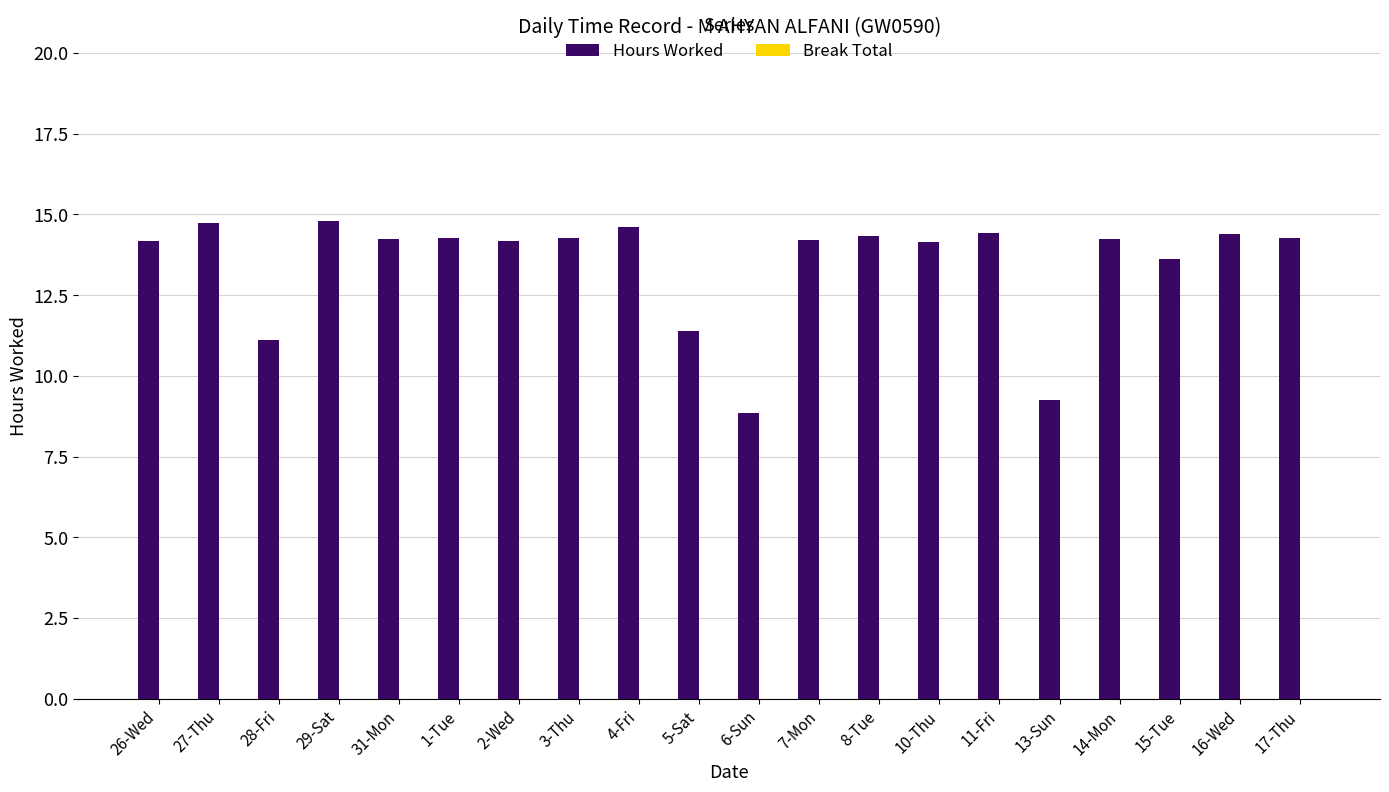

The chart shows a value of 14.4 at 11-Fri. True or false?

True